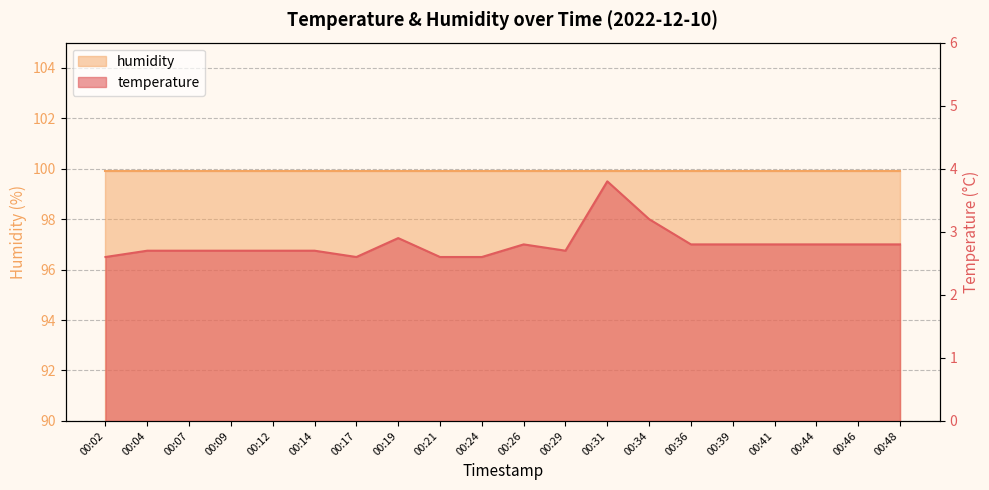

Where is the first local maximum?

00:19